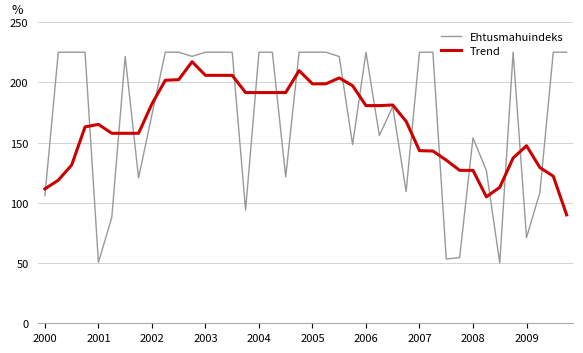

Rank the series by their average value, from lowest to highest.

Trend, Ehtusmahuindeks